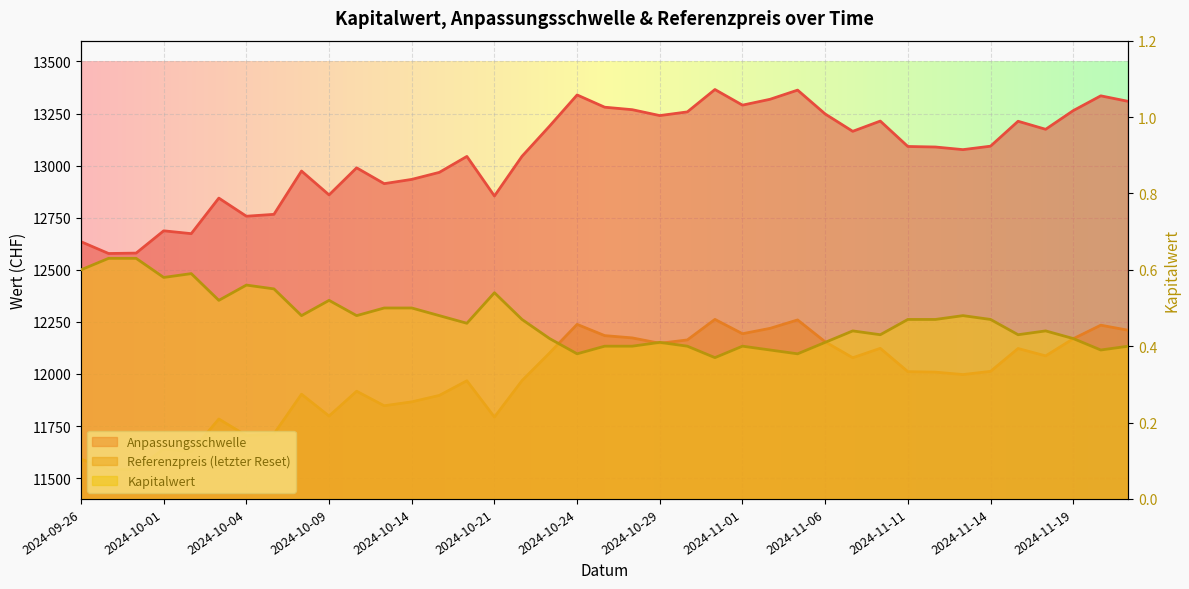

What position from the left is 2024-11-15?

35